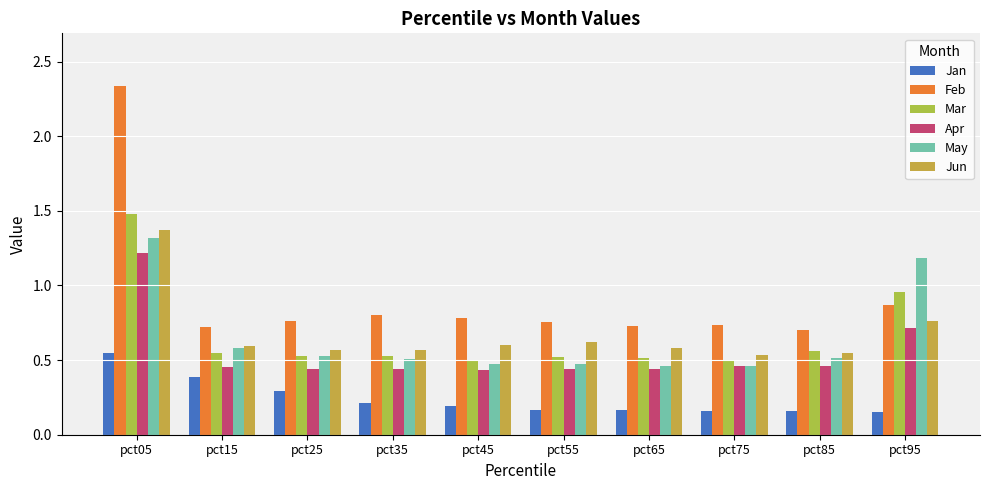

What is the difference between the maximum and minimum values in the Jan series?

0.4